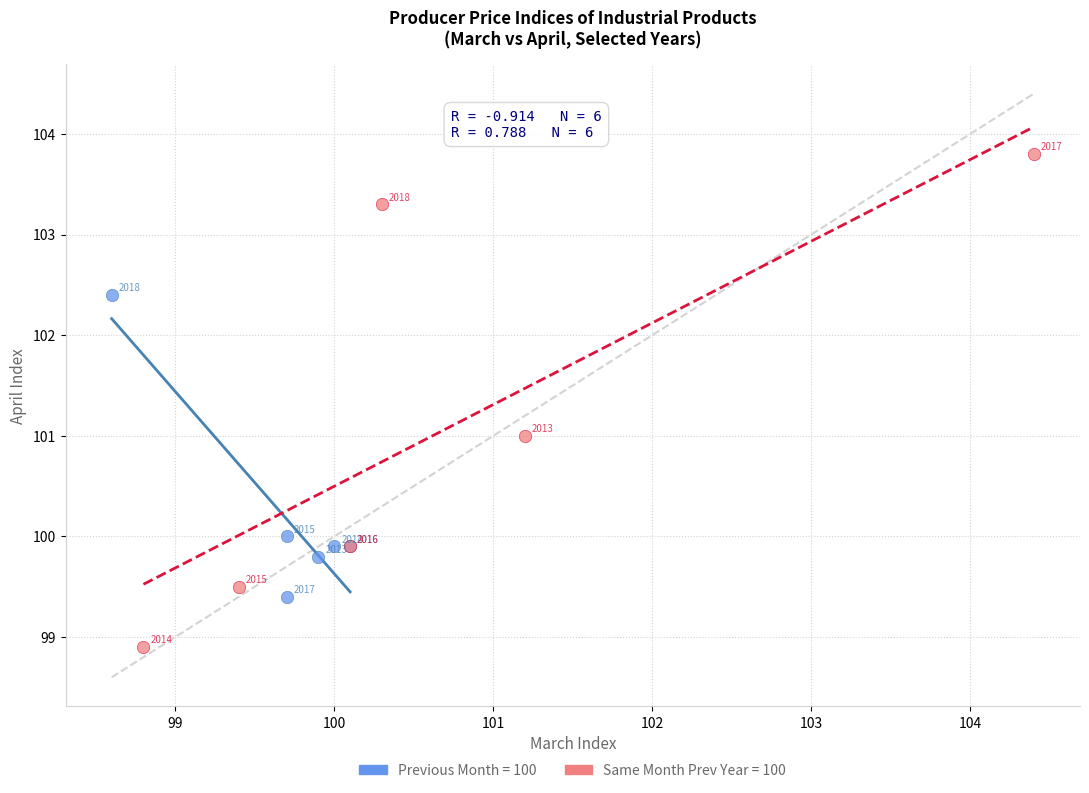

What are all the series names shown in the legend?

Previous Month = 100, Same Month Prev Year = 100